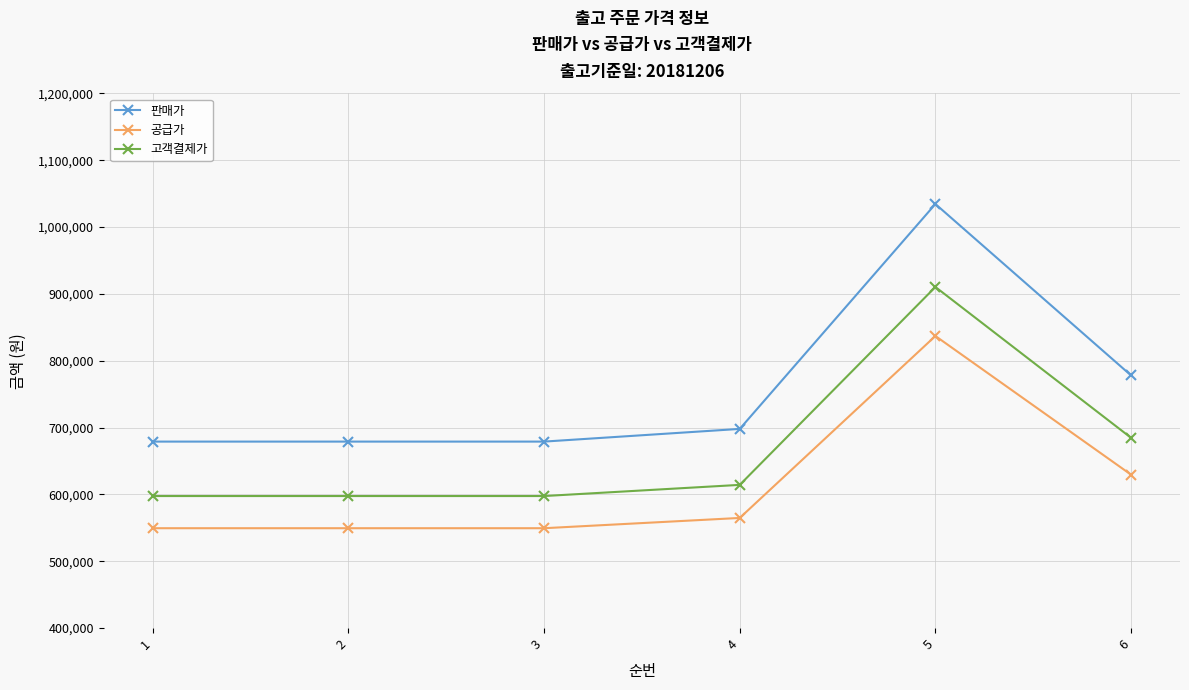

Which category has the highest value in the 공급가 series?

5